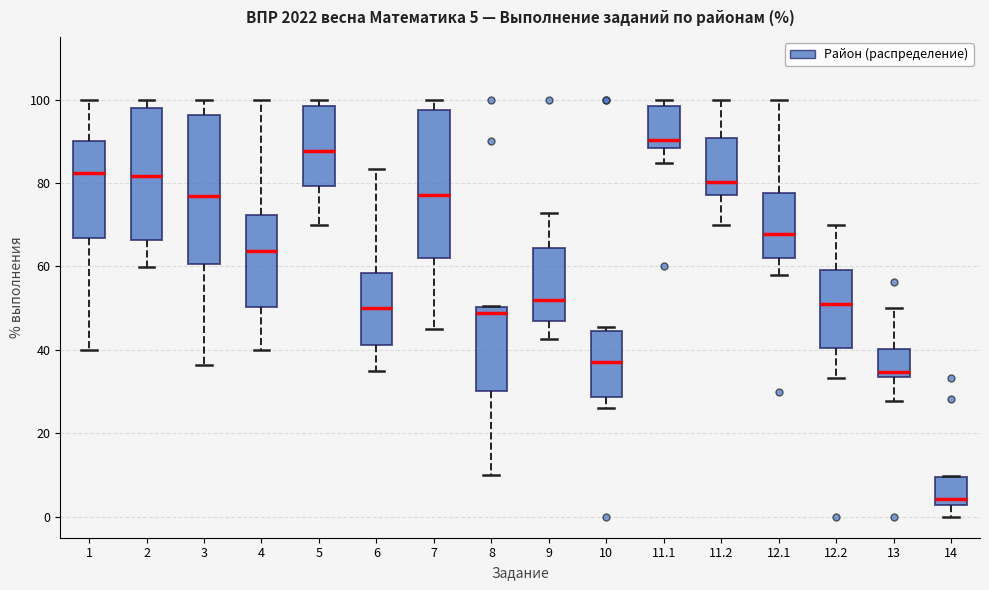

Which box has the highest median line?

11.1